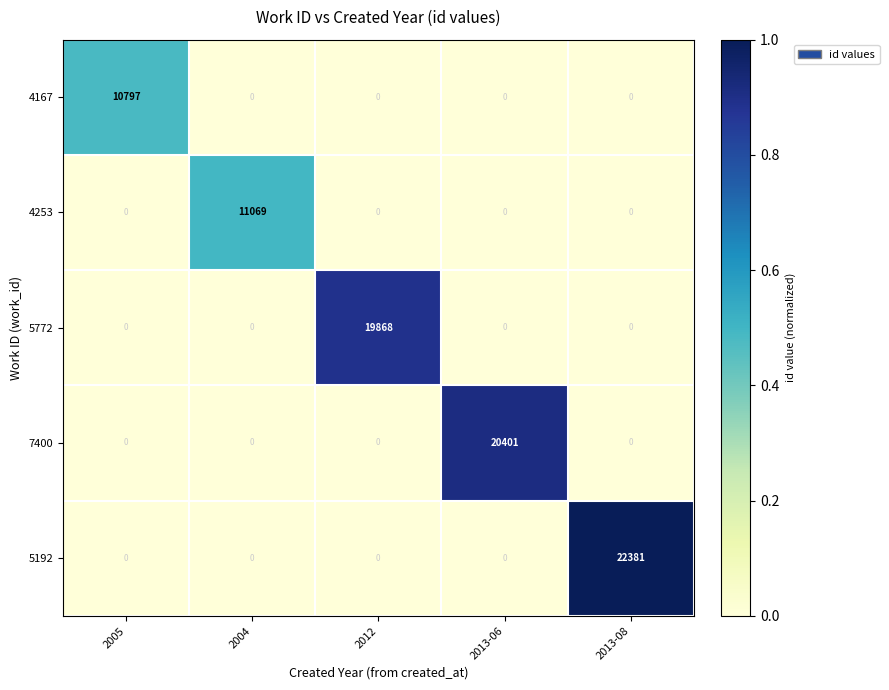

Which category has the highest value in the 4167 series?

2005